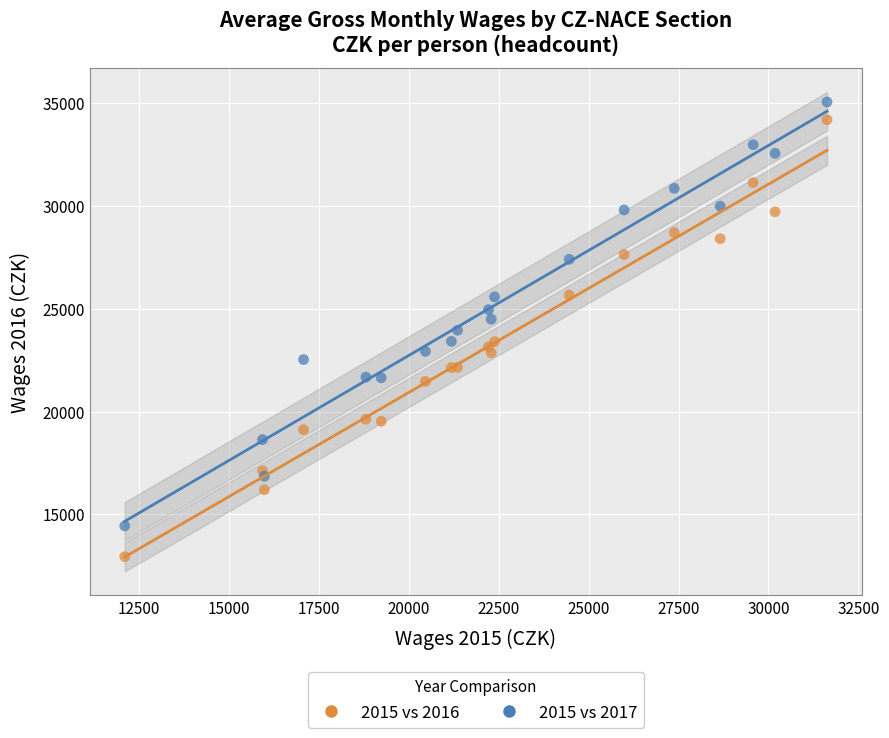

Which series has the widest spread of Y values?

2015 vs 2016